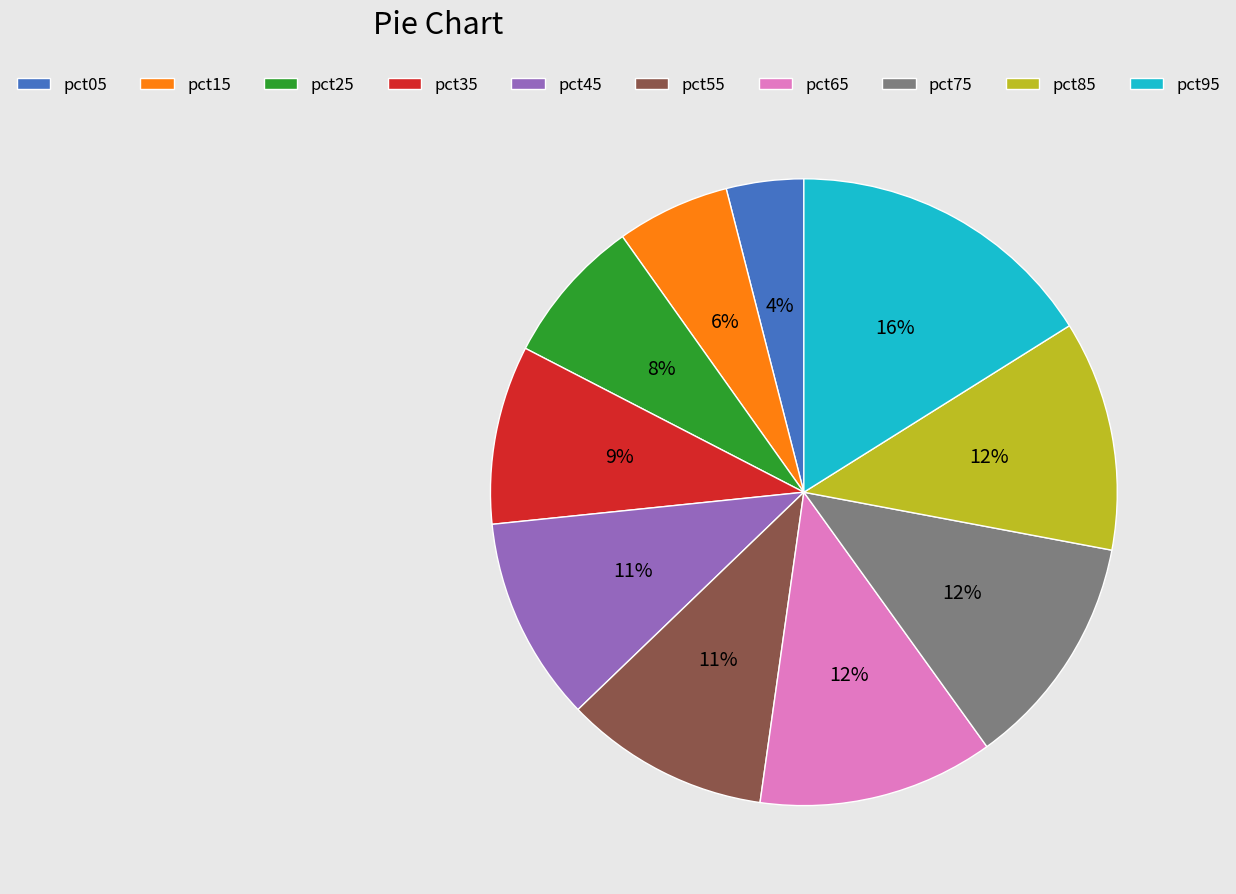

To the nearest percent, what is the average slice percentage?

10%